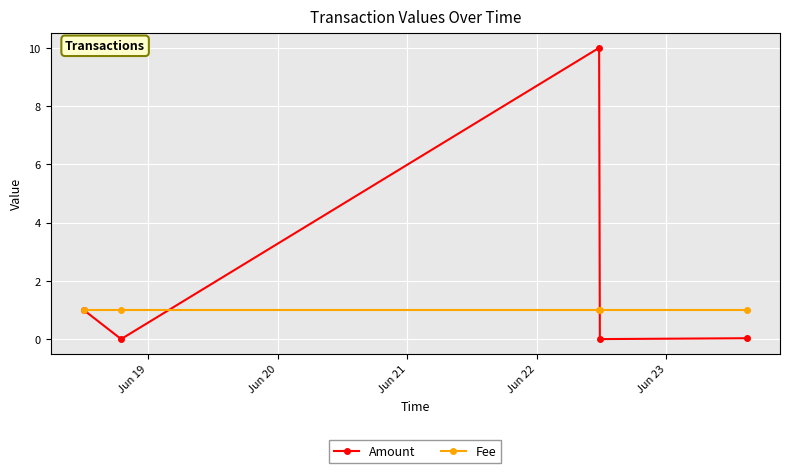

True or false: Fee has more than 2 interior local peaks.

False